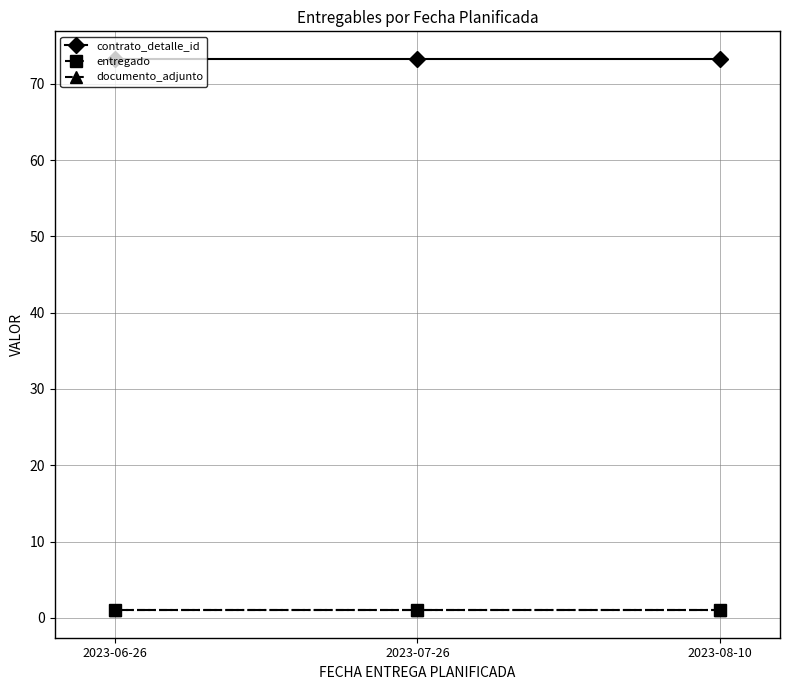

The value of documento_adjunto at 2023-08-10 is 1.0. True or false?

True